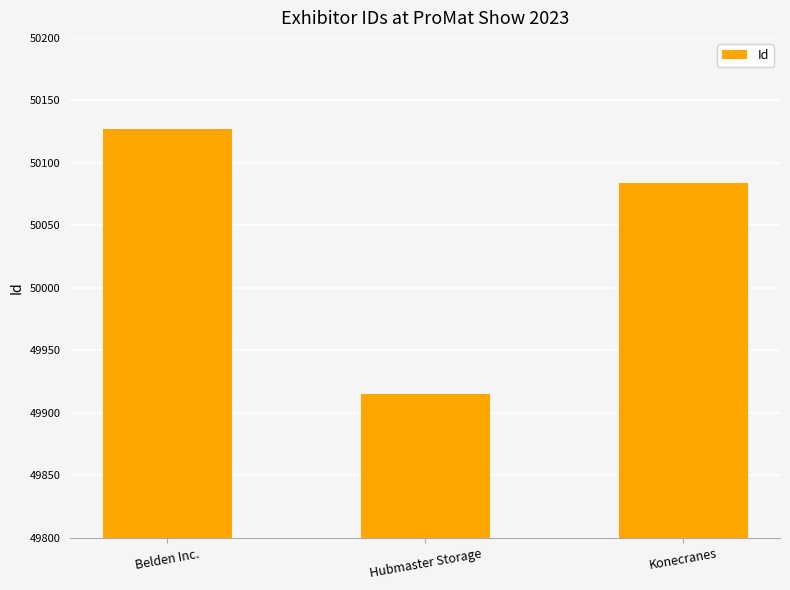

What is the value of the 2nd bar from the left?

49915